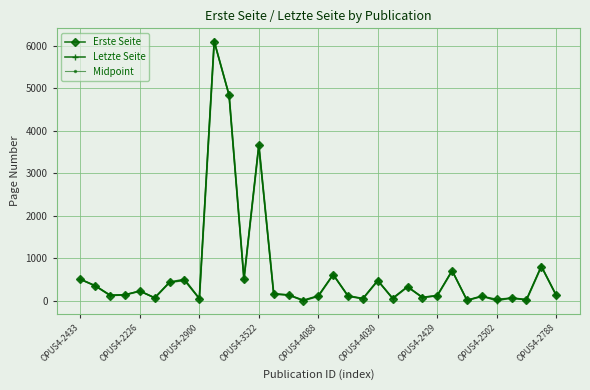

List the series in order of their overall mean, lowest first.

Erste Seite, Midpoint, Letzte Seite